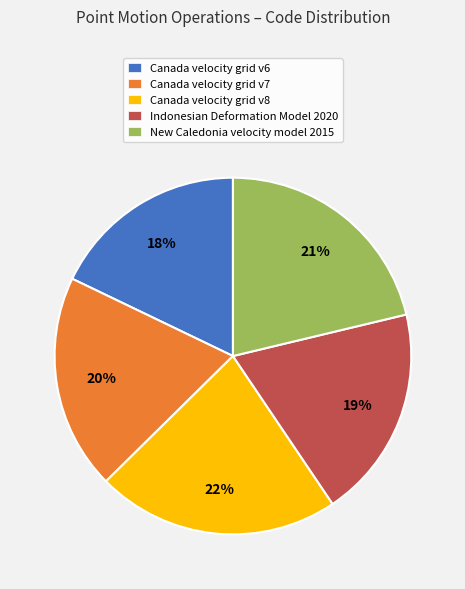

What percentage is the Canada velocity grid v7 slice, to the nearest percent?

20%